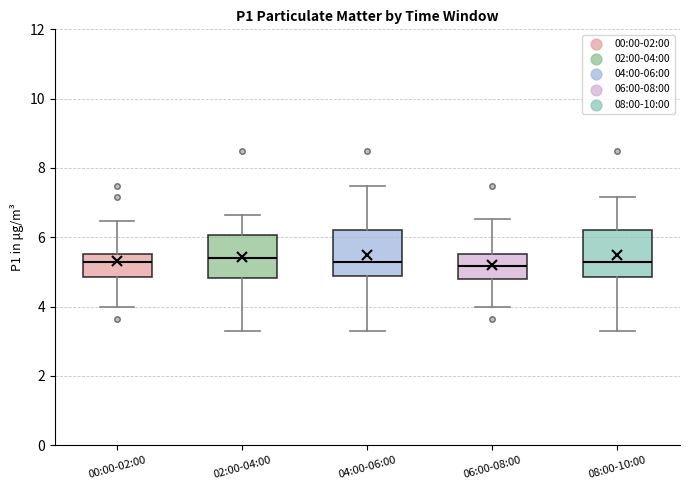

Where does the lower whisker of the box for 00:00-02:00 end on the y-axis? The values are not printed on the chart, so give them approximately, as read against the axis.

4.0